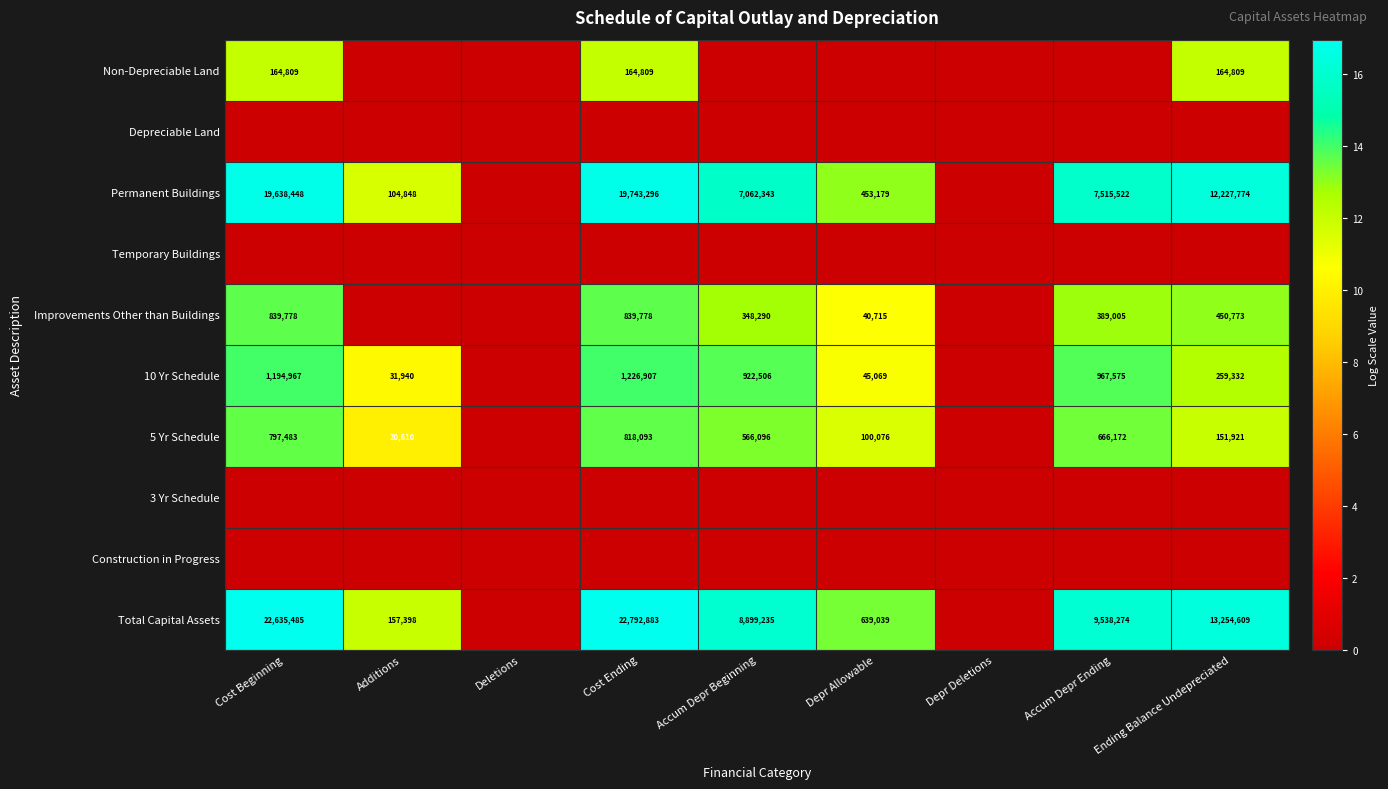

True or false: Improvements Other than Buildings has a value of 17.2 at Ending Balance Undepreciated.

False